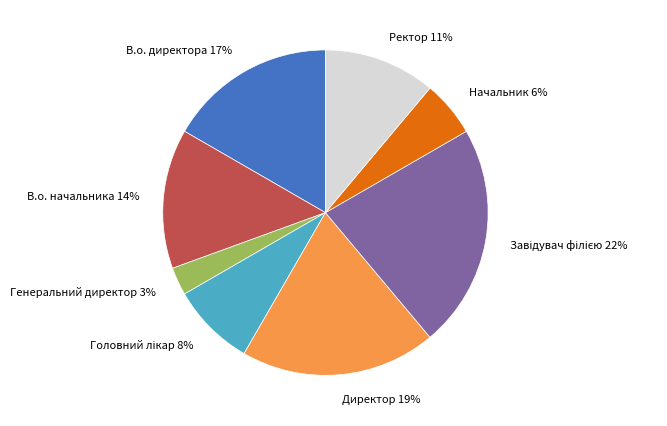

Which slice is the smallest?

Генеральний директор